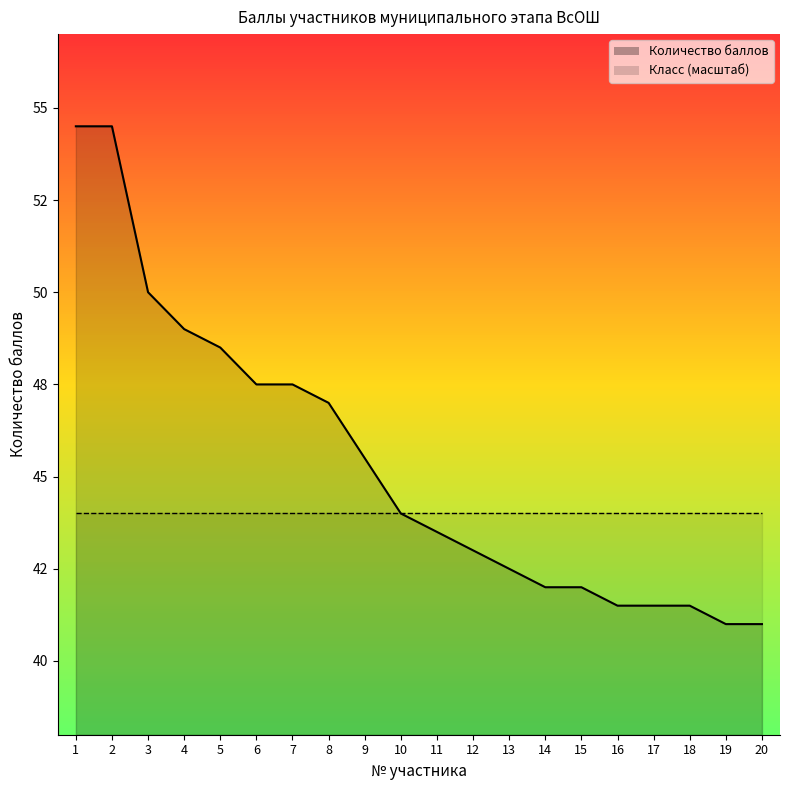

Does the chart display data point markers on the line(s)?

No